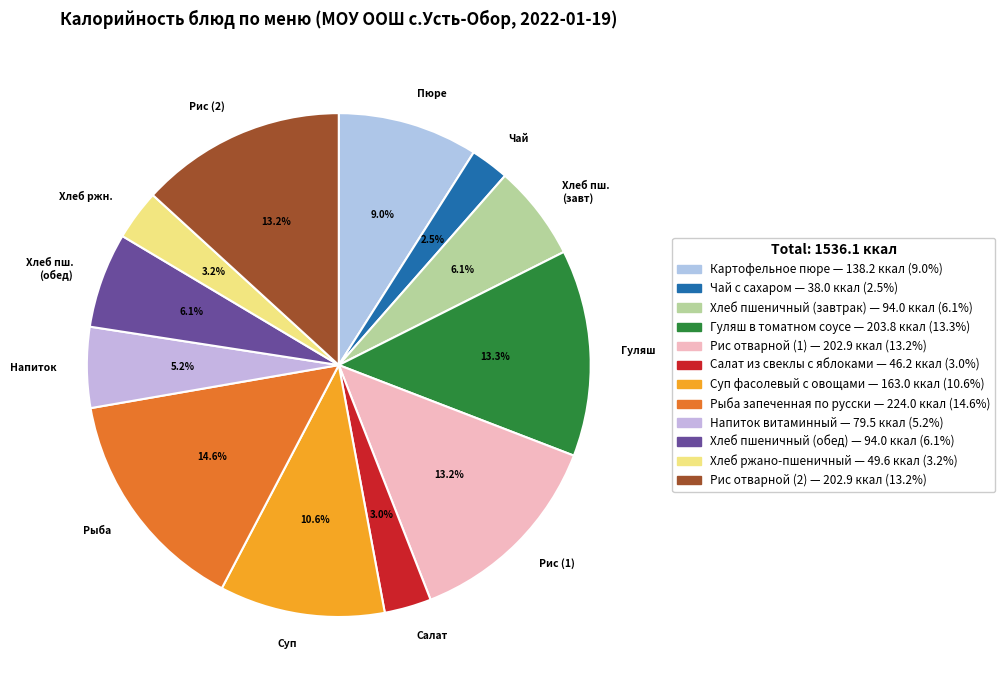

Between Рис отварной (2) and Рыба запеченная по русски, which is larger?

Рыба запеченная по русски